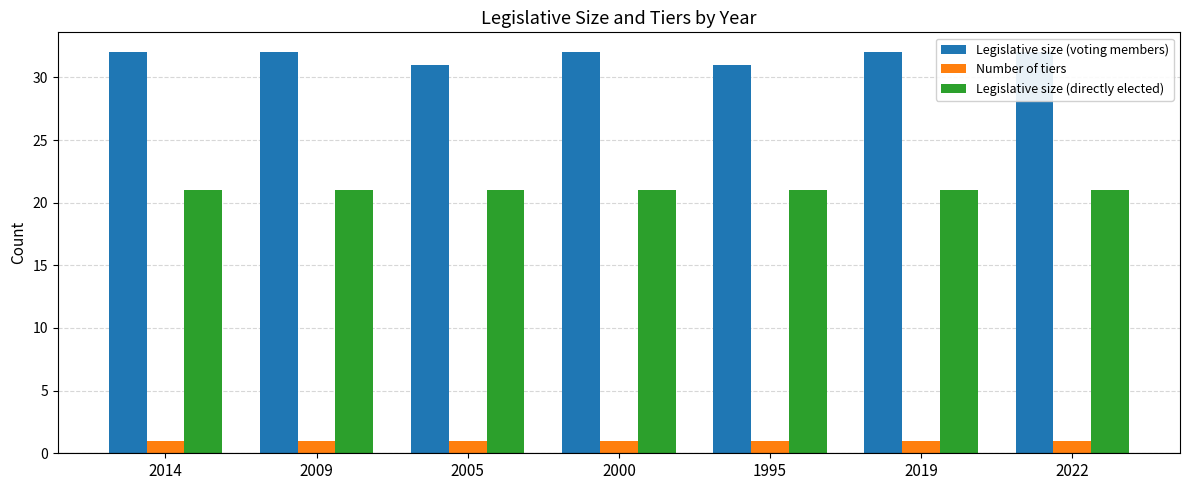

How many bars are there in each group?

3